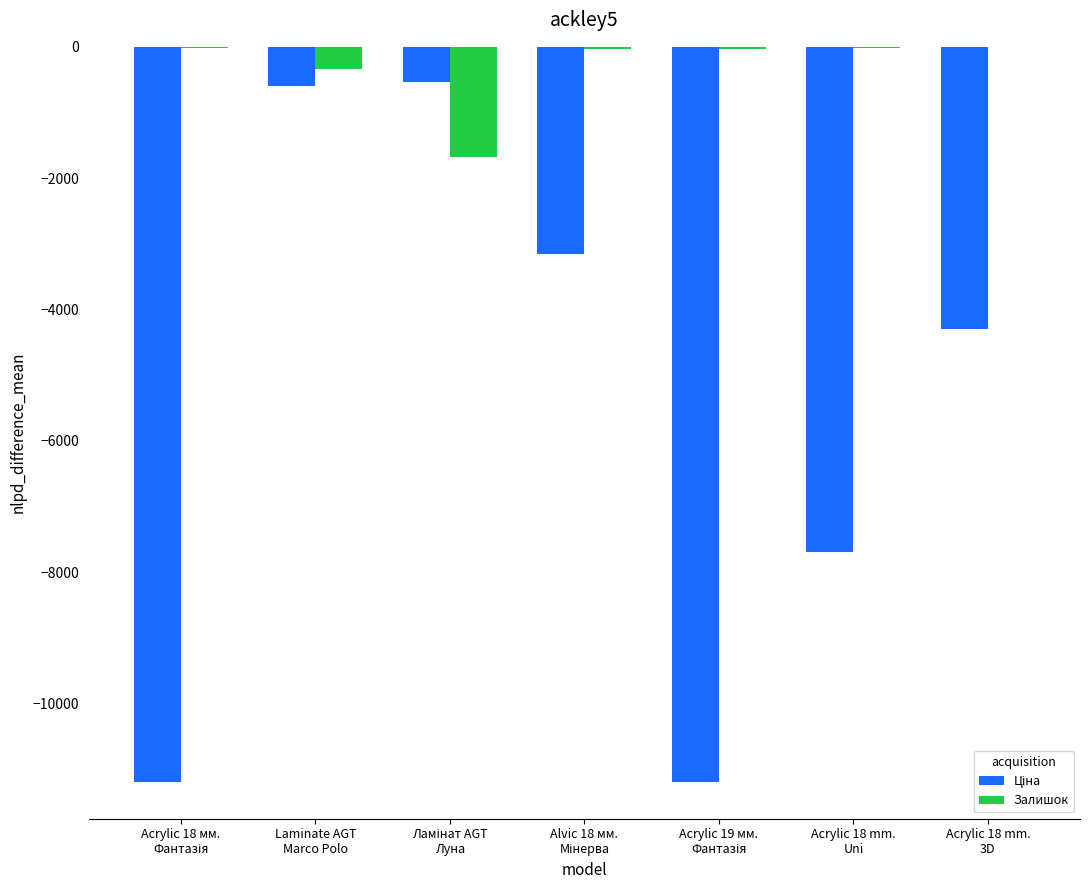

How many groups of bars are there?

7